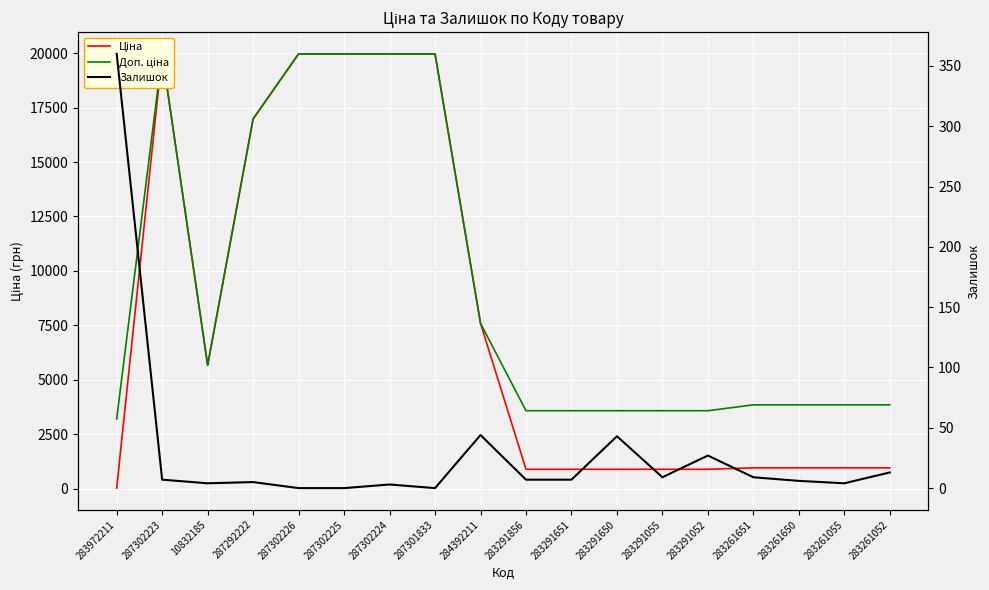

The value of Доп. ціна at 287302225 is 19964.2. True or false?

True